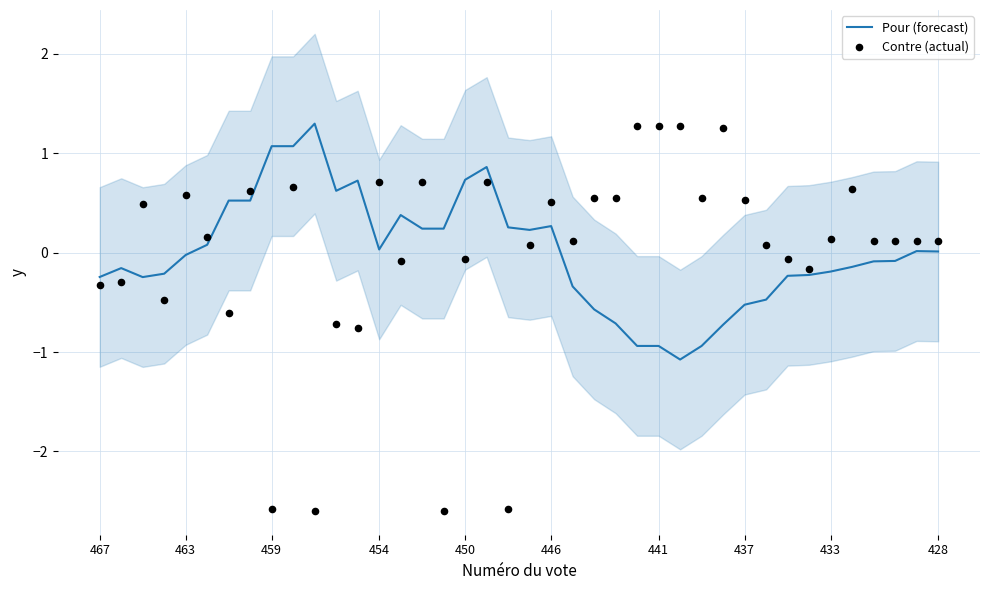

Which series reaches the minimum Y coordinate?

Contre (actual)